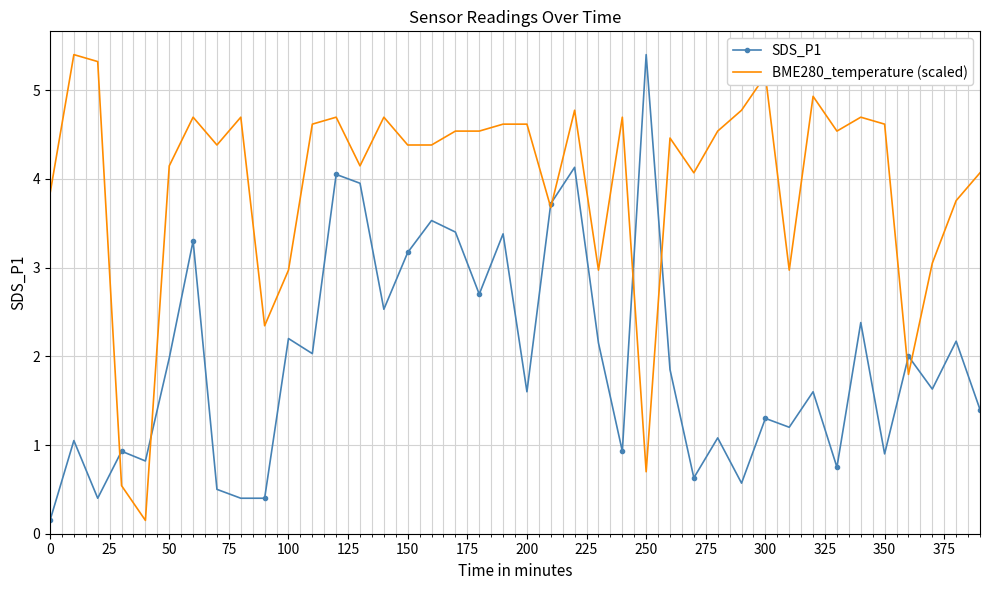

Which series has the largest total across all categories?

BME280_temperature (scaled)